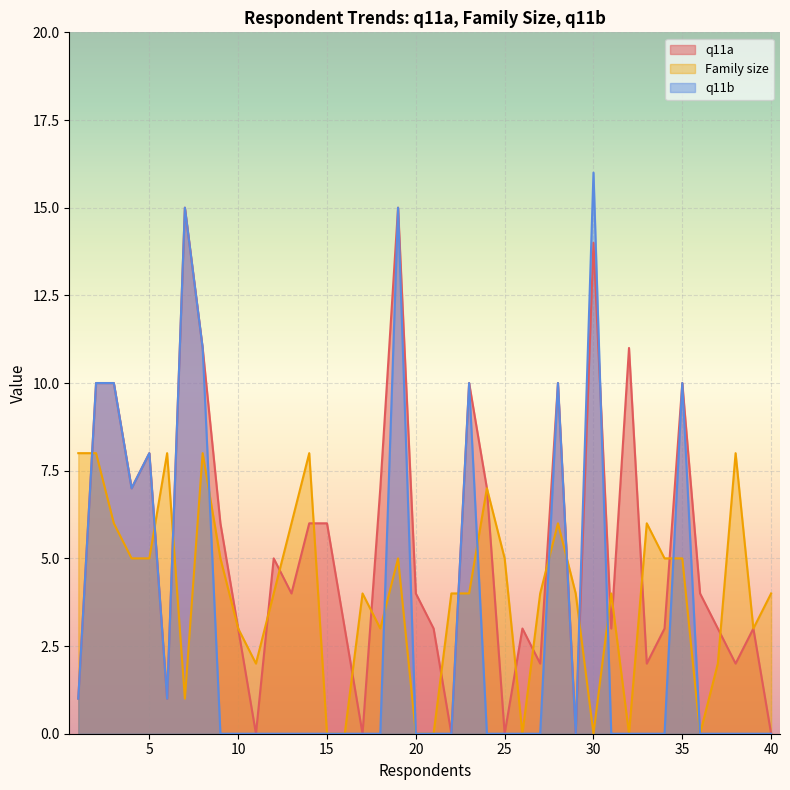

What is the difference between the Family size values at 18 and 31?

1